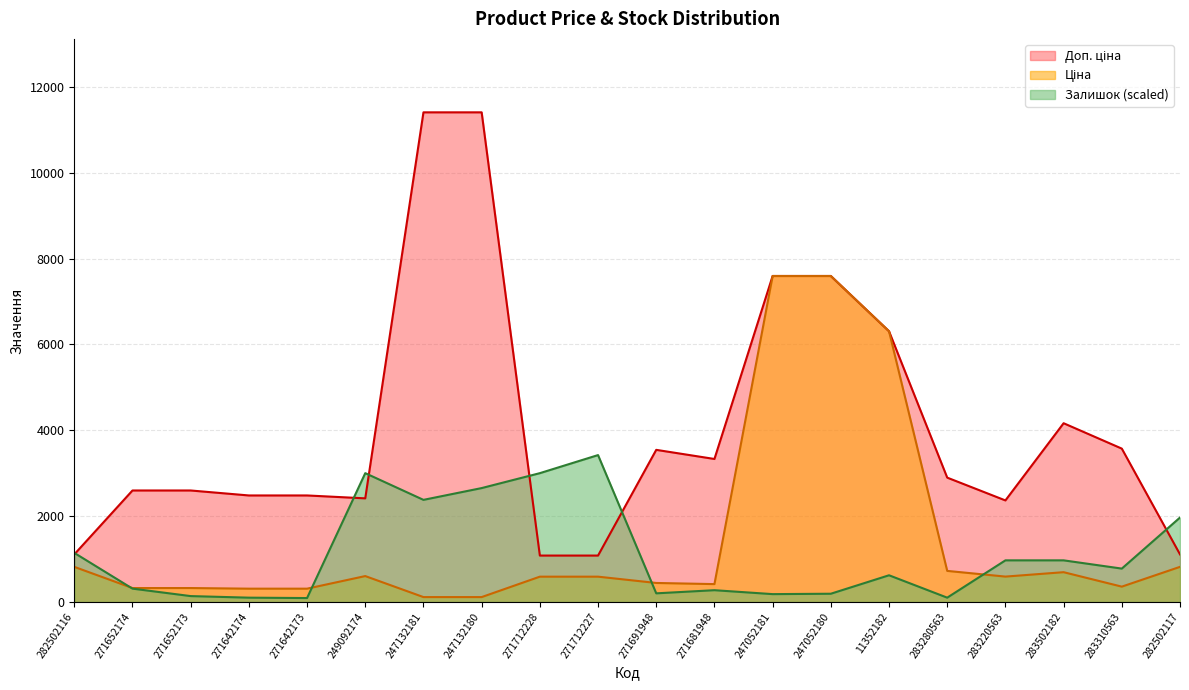

The value of Залишок (scaled) at 283220563 is 508.2. True or false?

False